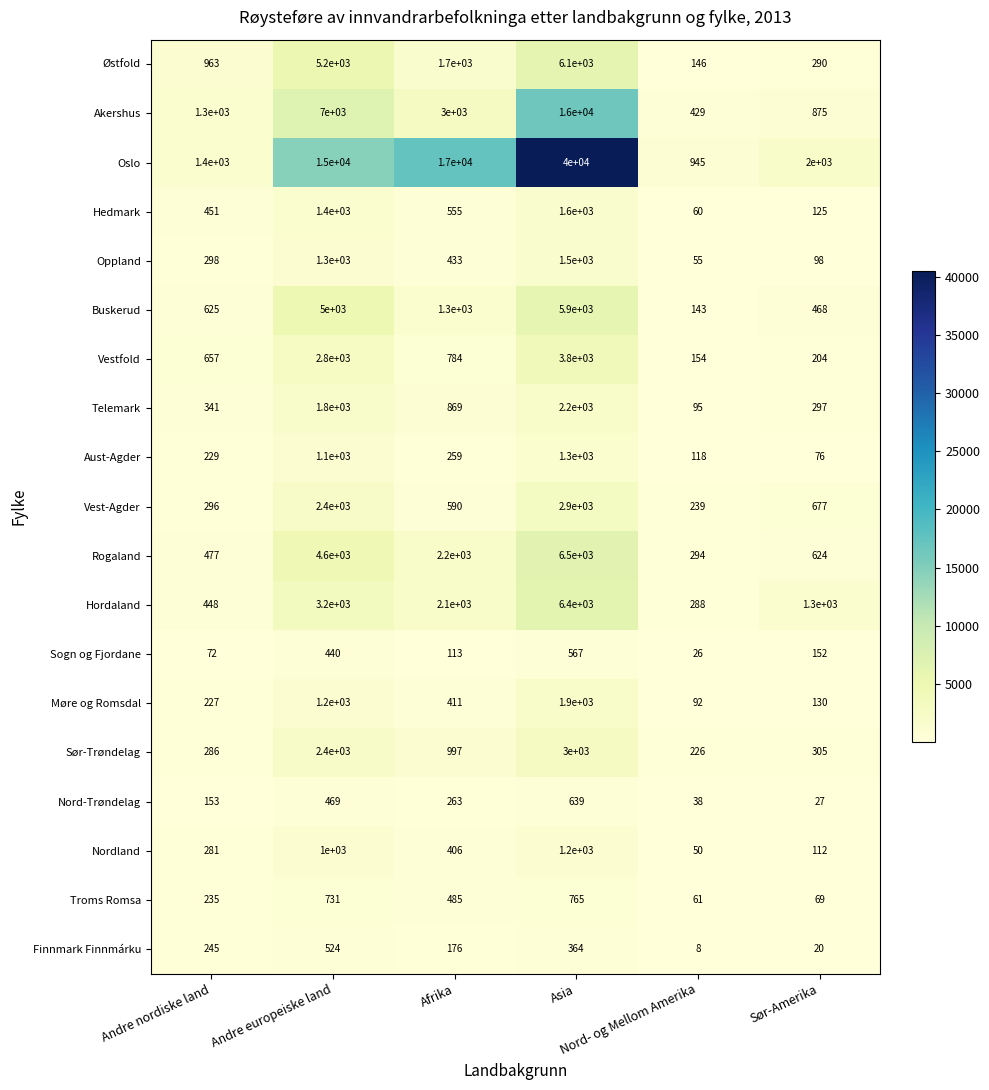

How many data points does each series have?

6